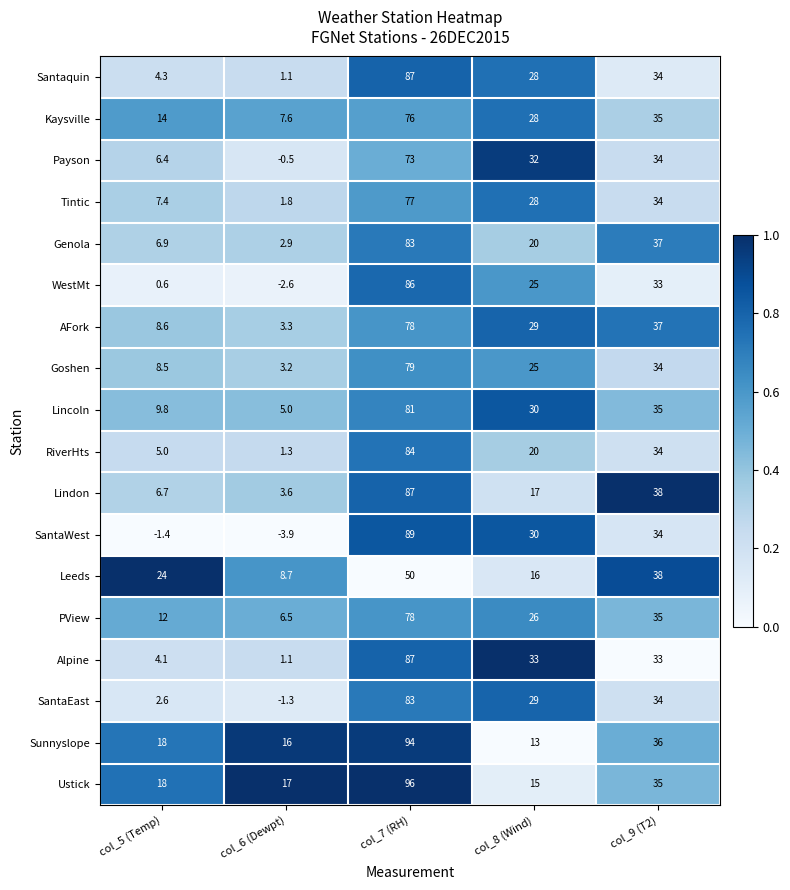

What is the total value across all series at col_5 (Temp)?

155.5